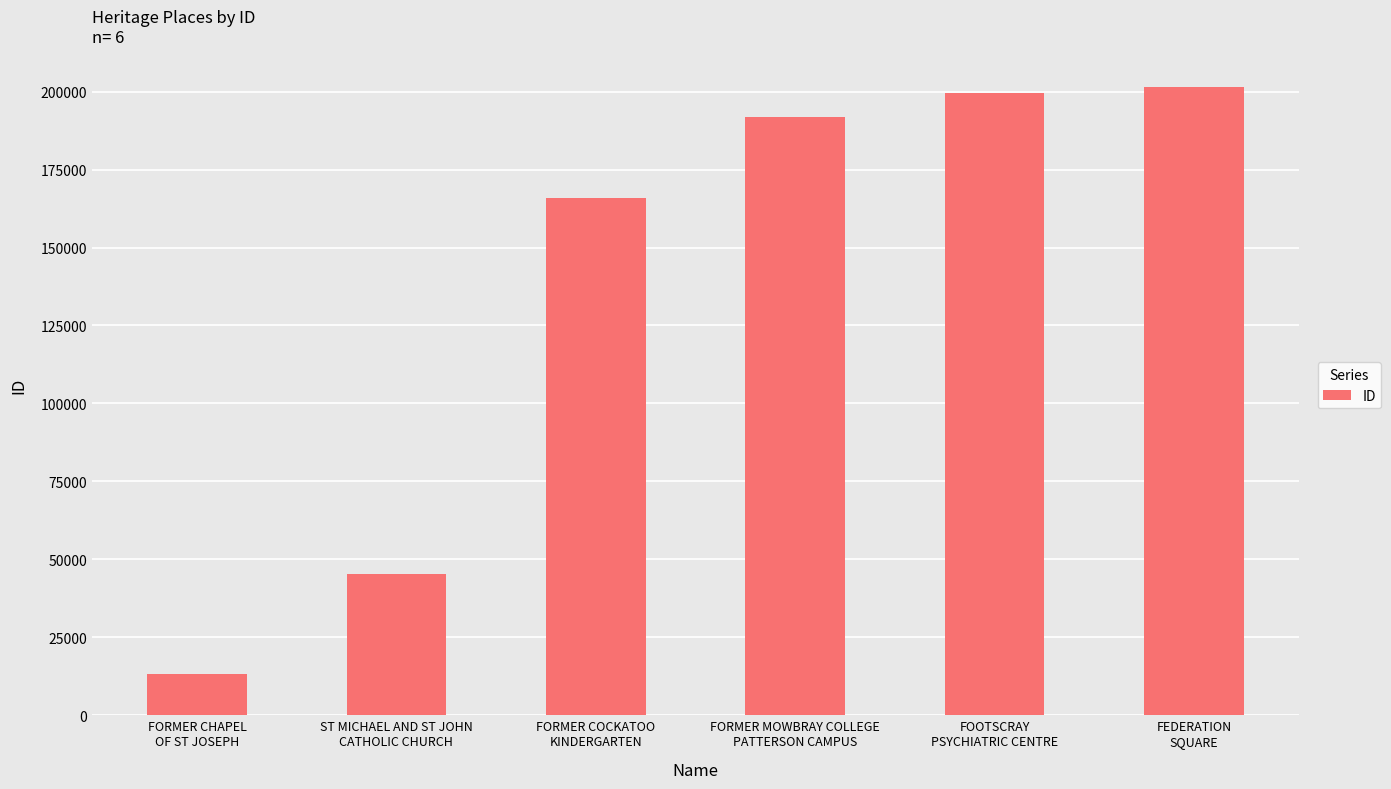

List the labels in order of value, largest first.

FEDERATION
SQUARE, FOOTSCRAY
PSYCHIATRIC CENTRE, FORMER MOWBRAY COLLEGE
PATTERSON CAMPUS, FORMER COCKATOO
KINDERGARTEN, ST MICHAEL AND ST JOHN
CATHOLIC CHURCH, FORMER CHAPEL
OF ST JOSEPH